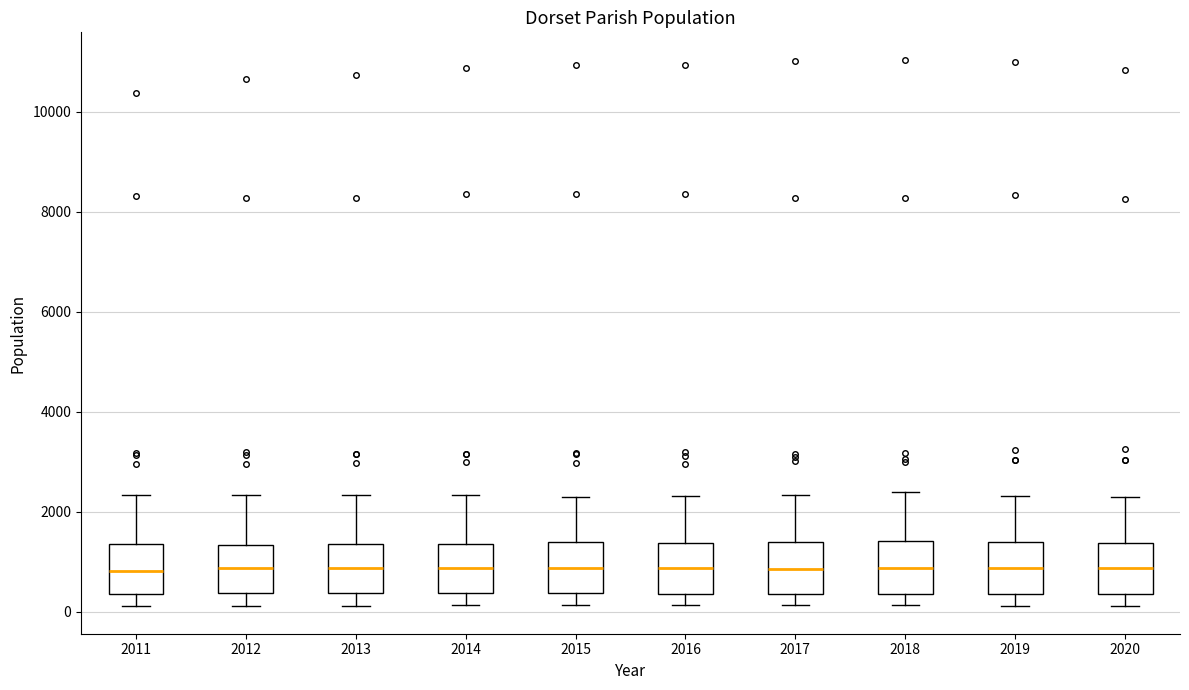

Reading left to right, read every box against the y-axis: the position of its median line, the range the box covers, and the ends of its whiskers. The values are not printed on the chart, so give them approximately, as read against the axis.

2011: median 800, box 400 to 1400, whiskers 200 to 2400
2012: median 800, box 400 to 1400, whiskers 200 to 2400
2013: median 800, box 400 to 1400, whiskers 200 to 2400
2014: median 800, box 400 to 1400, whiskers 200 to 2400
2015: median 800, box 400 to 1400, whiskers 200 to 2400
2016: median 800, box 400 to 1400, whiskers 200 to 2400
2017: median 800, box 400 to 1400, whiskers 200 to 2400
2018: median 800, box 400 to 1400, whiskers 200 to 2400
2019: median 800, box 400 to 1400, whiskers 200 to 2400
2020: median 800, box 400 to 1400, whiskers 200 to 2200